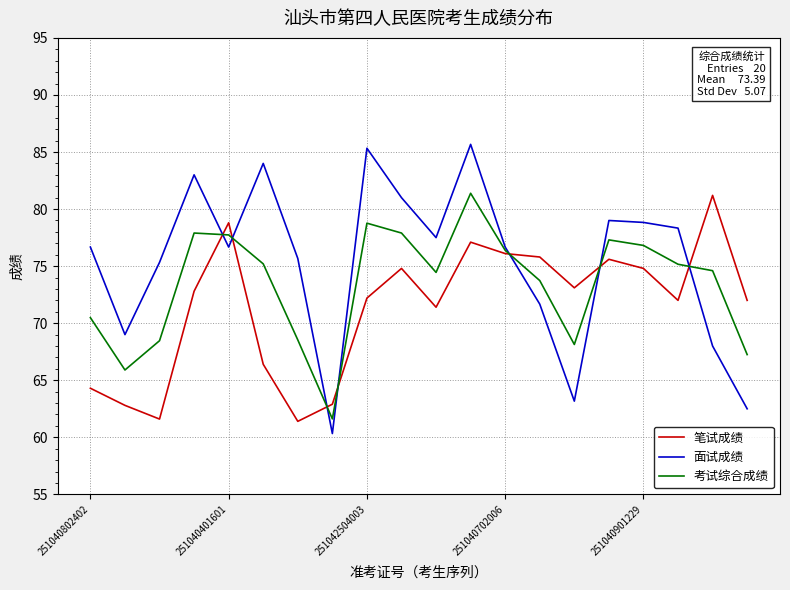

What is the highest value of the 考试综合成绩 series?

81.4